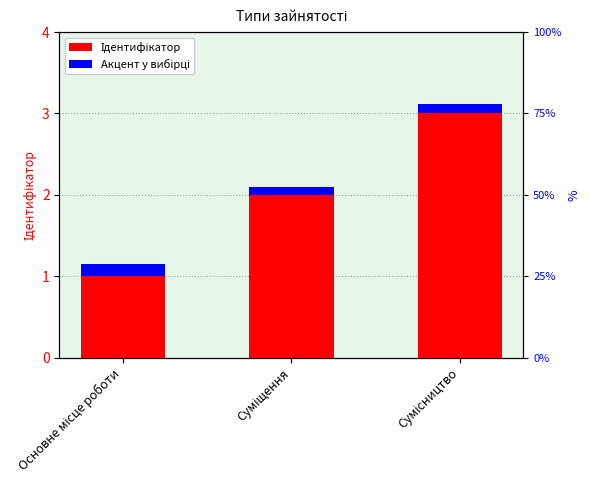

True or false: Ідентифікатор has a value of 1.4 at Сумісництво.

False